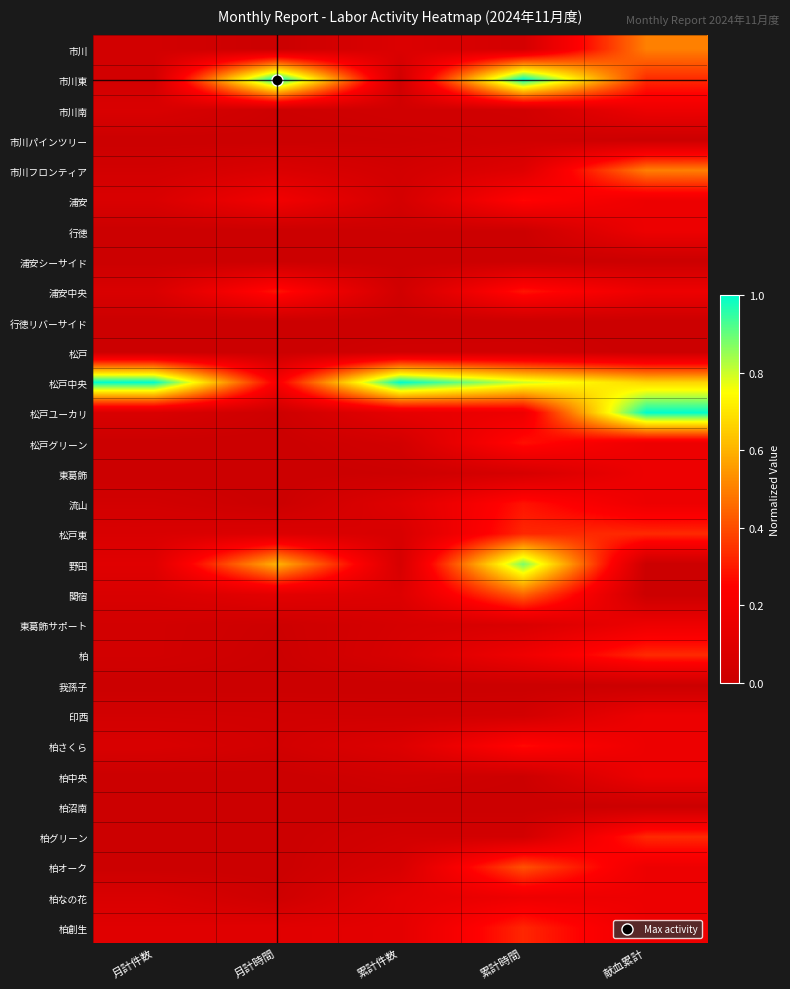

At how many categories does at least one series exceed 0?

5